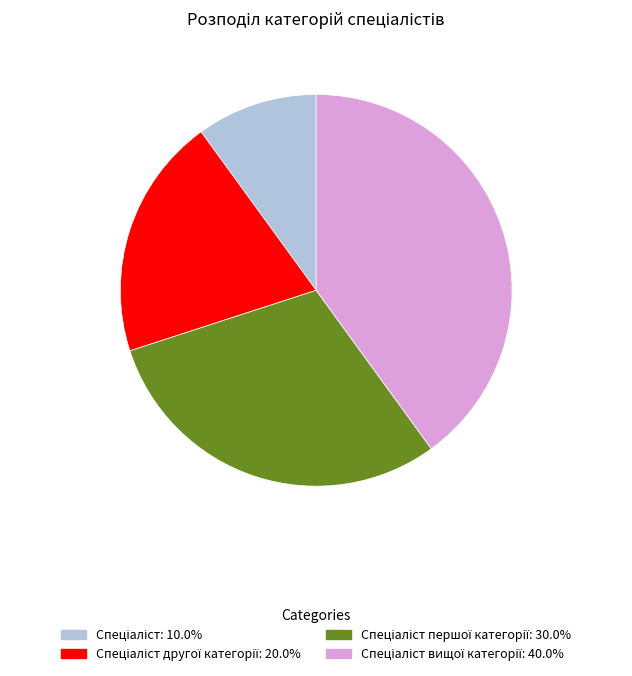

Is there a majority slice in this chart?

No